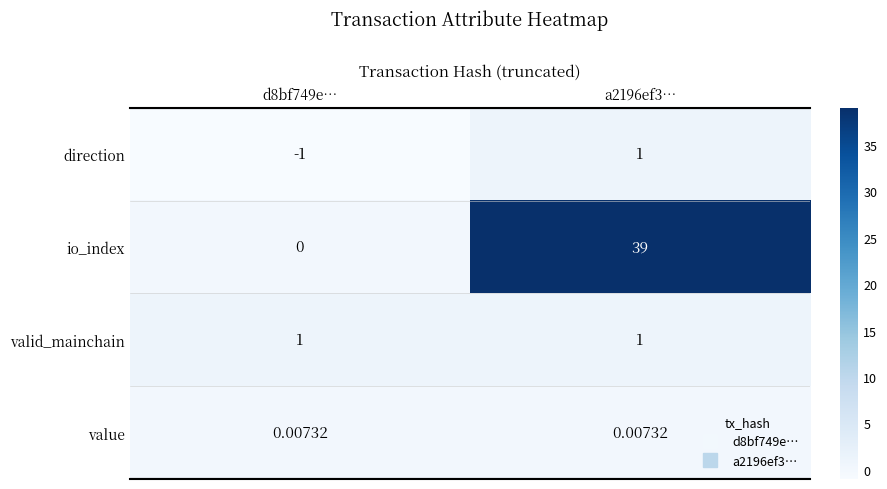

Which series has the largest total across all categories?

io_index